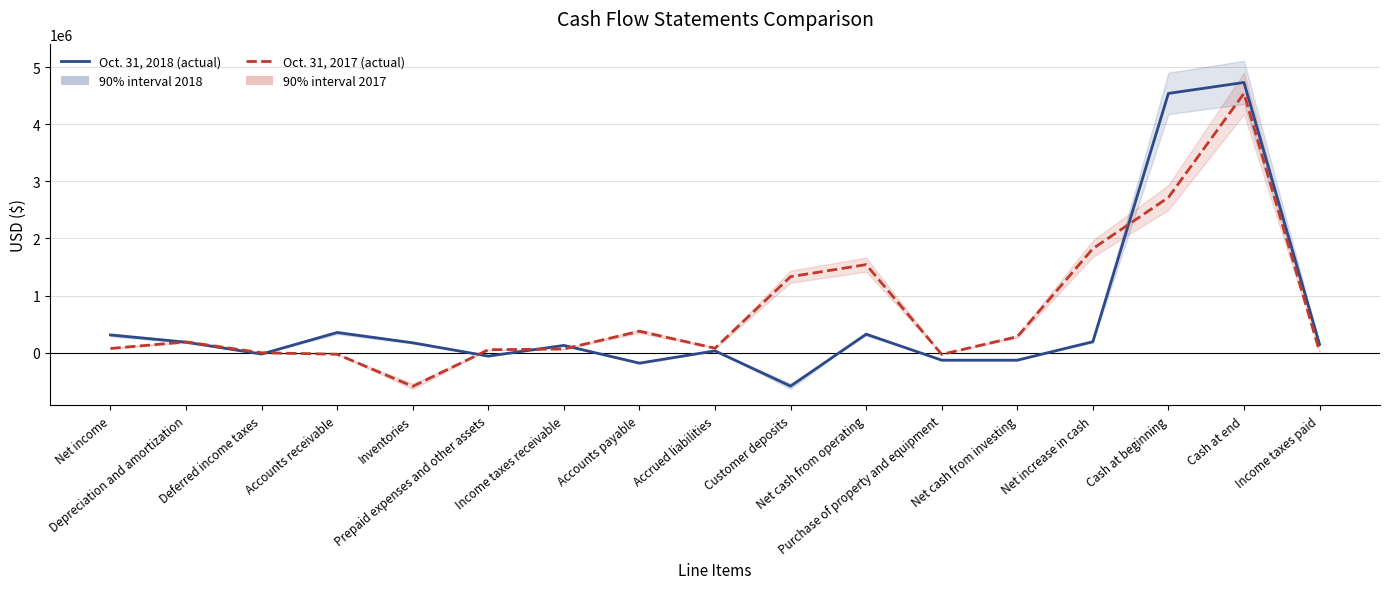

At which label does Oct. 31, 2018 reach its peak?

Cash at end